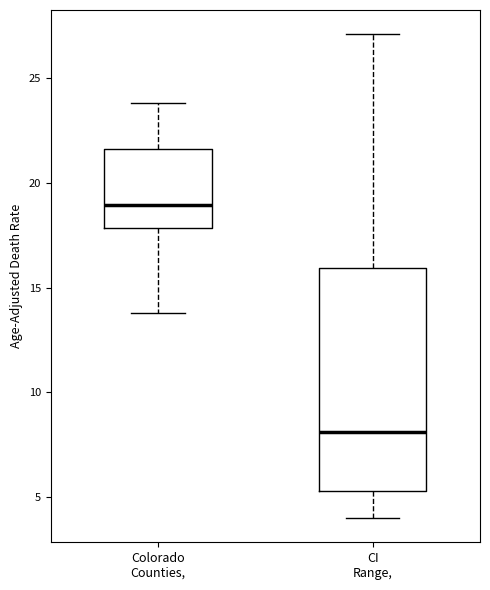

Reading left to right, read every box against the y-axis: the position of its median line, the range the box covers, and the ends of its whiskers. The values are not printed on the chart, so give them approximately, as read against the axis.

Colorado Counties,: median 19.0, box 18.0 to 21.5, whiskers 14.0 to 24.0
CI Range,: median 8.0, box 5.5 to 16.0, whiskers 4.0 to 27.0